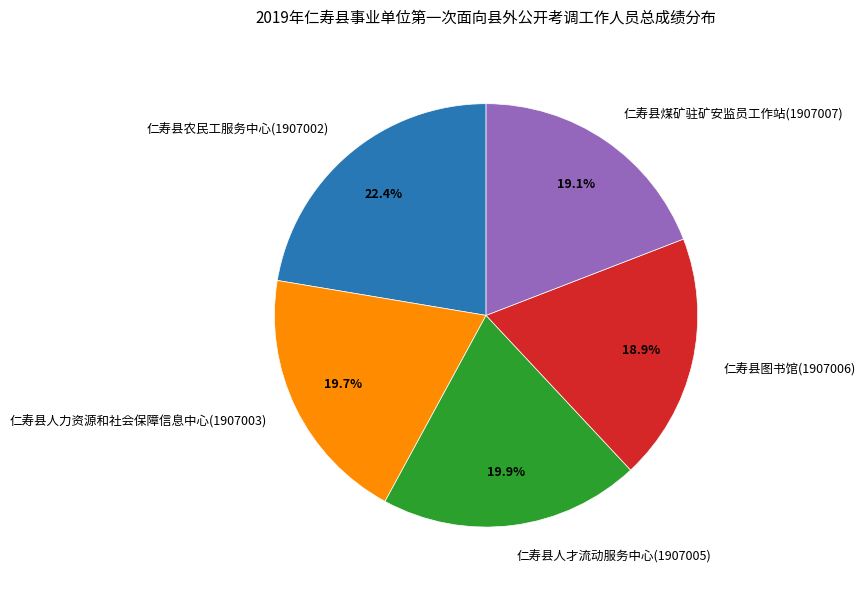

How much of the chart is everything except 仁寿县图书馆(1907006)?

81.1%